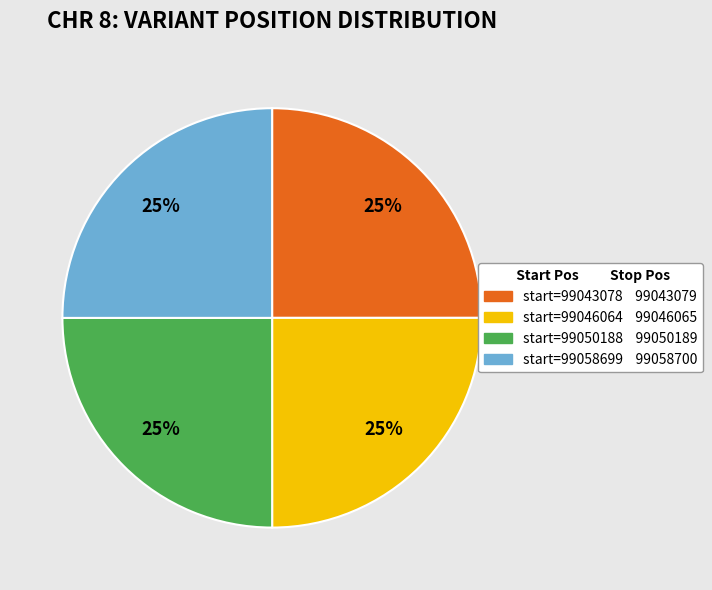

Does any single category account for the majority?

No